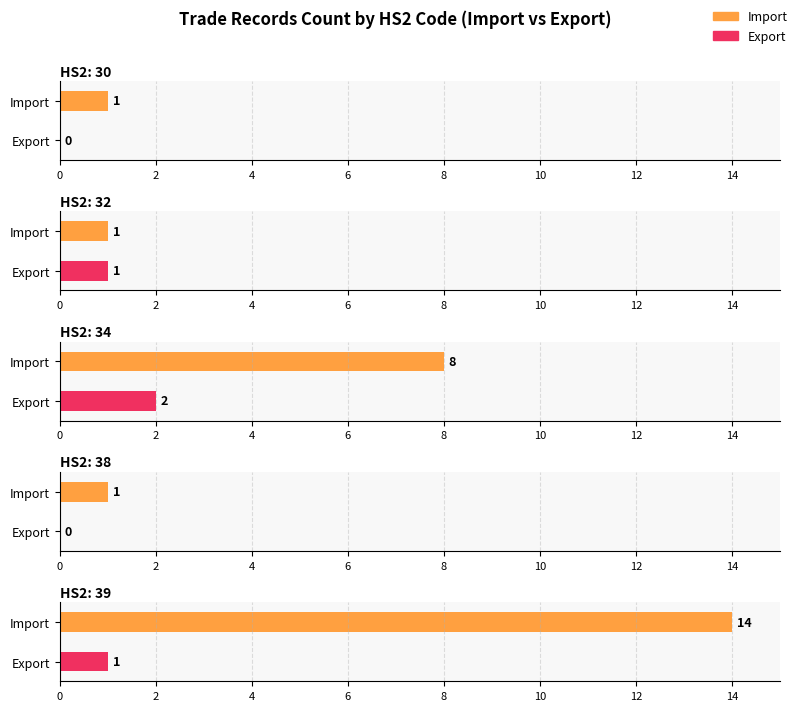

At which category is the sum across all series the highest?

39